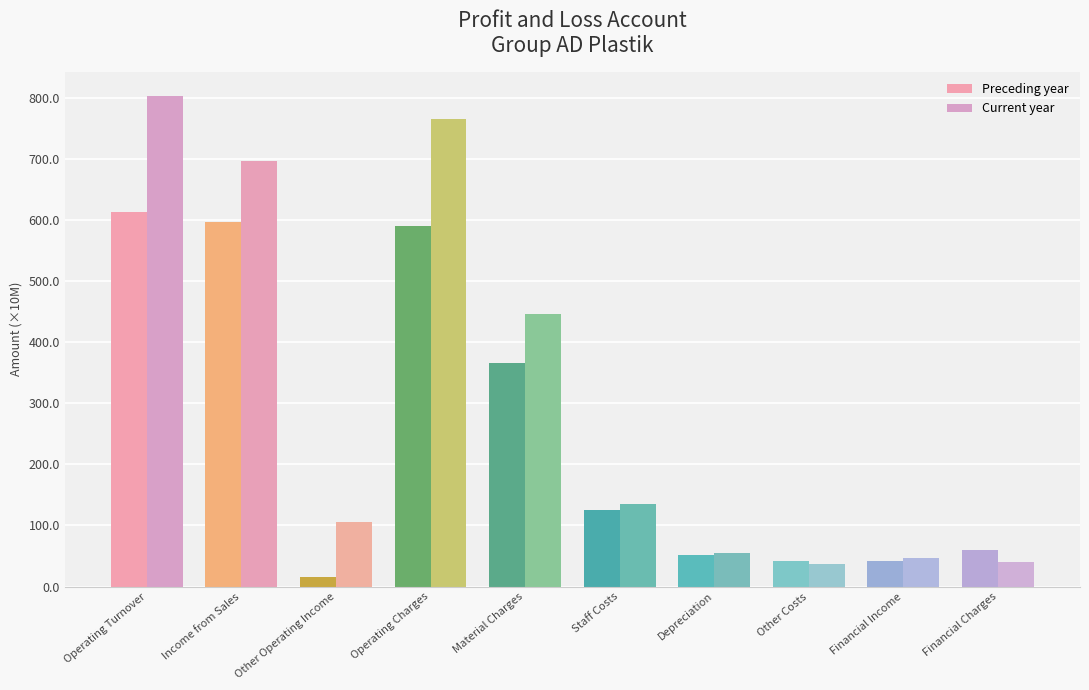

What is the value of the Preceding year bar at the 10th from the left?

59273624